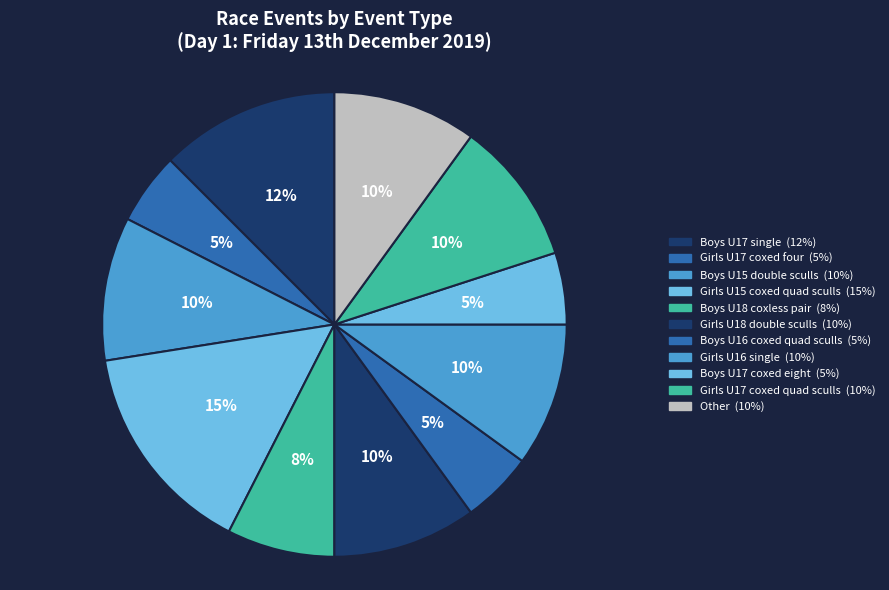

To the nearest percent, what percentage of the pie is Boys U17 single?

12%